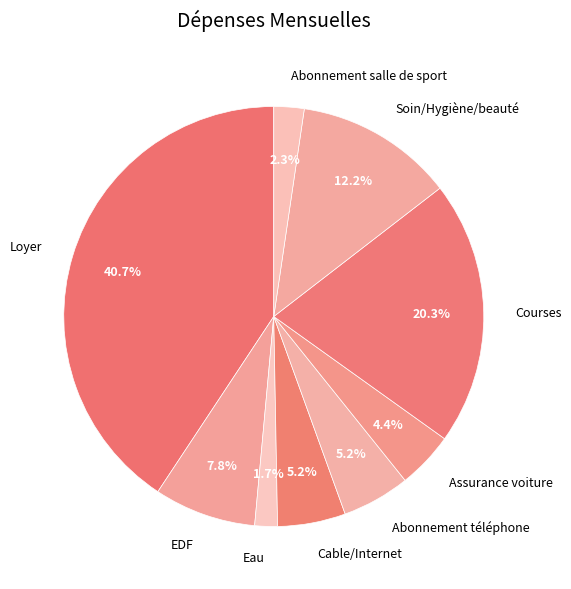

Which slice is the largest?

Loyer